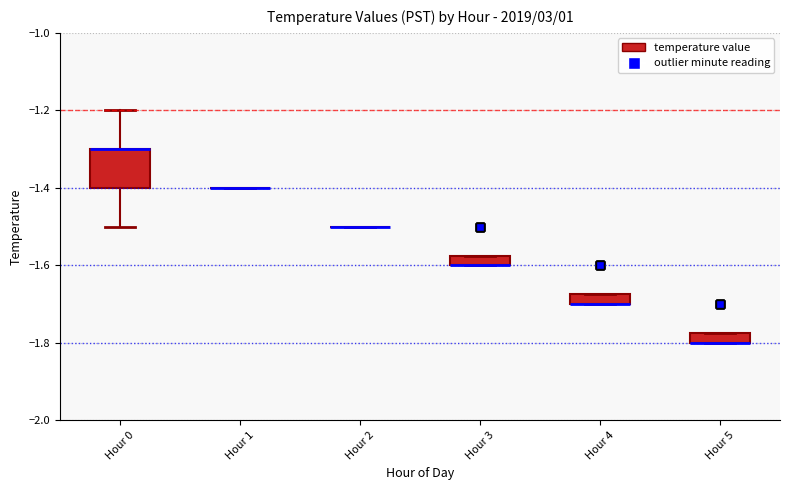

Comparing the boxes themselves (not the whiskers), which one is the tallest?

Hour 0